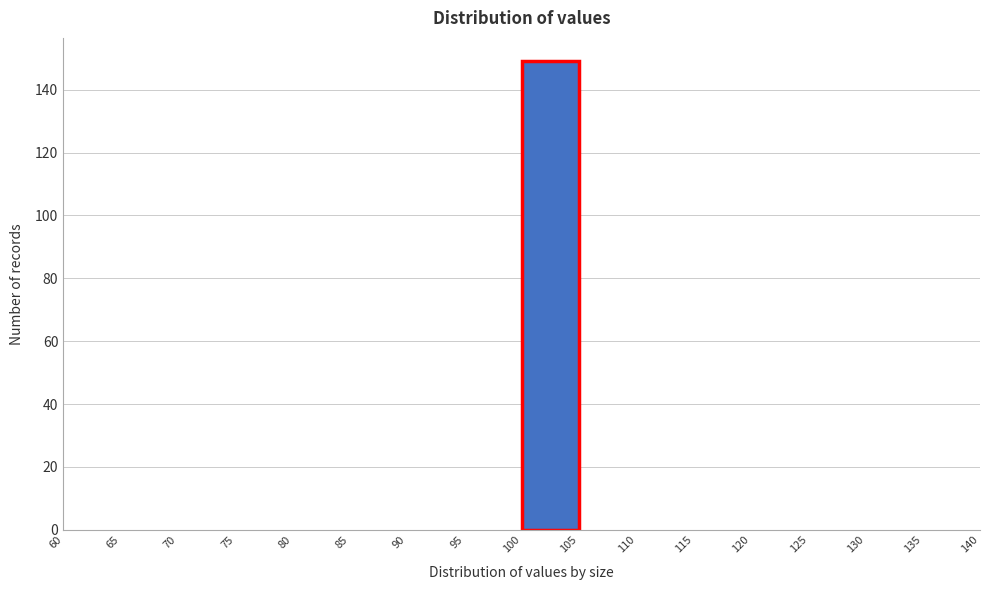

Reading left to right, list every bar in this chart as the range it spans on the x-axis followed by its height. The values are not printed on the chart, so give them approximately, as read against the axis.

60 to 65: 0
65 to 70: 0
70 to 75: 0
75 to 80: 0
80 to 85: 0
85 to 90: 0
90 to 95: 0
95 to 100: 0
100 to 105: 150
105 to 110: 0
110 to 115: 0
115 to 120: 0
120 to 125: 0
125 to 130: 0
130 to 135: 0
135 to 140: 0